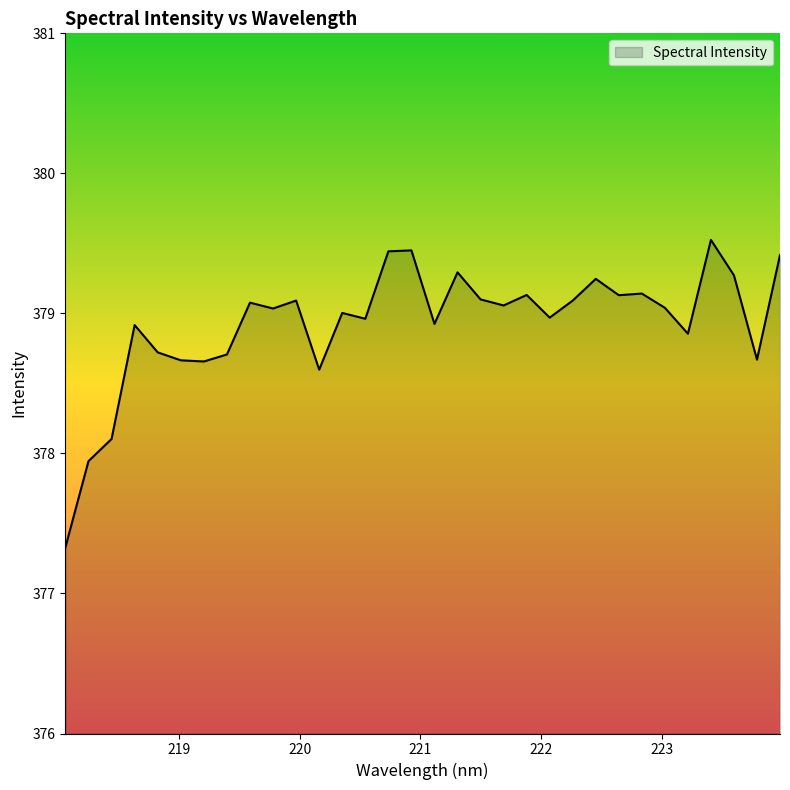

What is the difference between the maximum and minimum values?

2.2